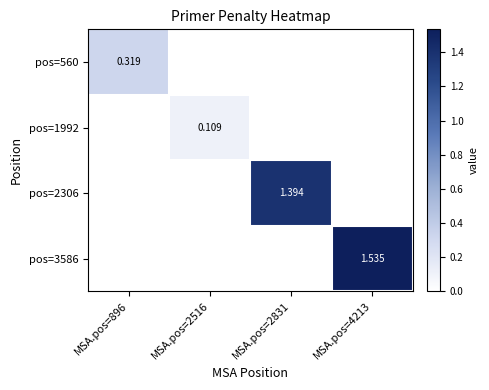

At MSA.pos=2831, list the series in order from largest to smallest.

pos=2306, pos=560, pos=1992, pos=3586